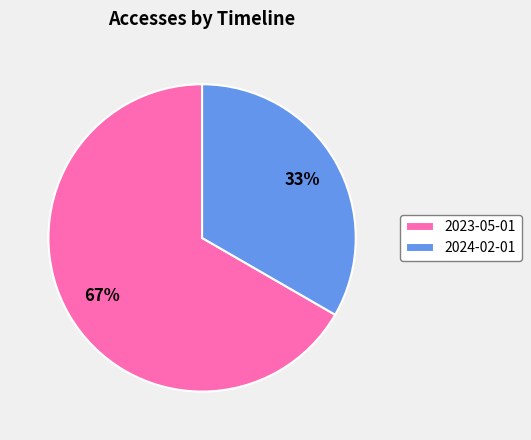

Which has a higher value, 2024-02-01 or 2023-05-01?

2023-05-01